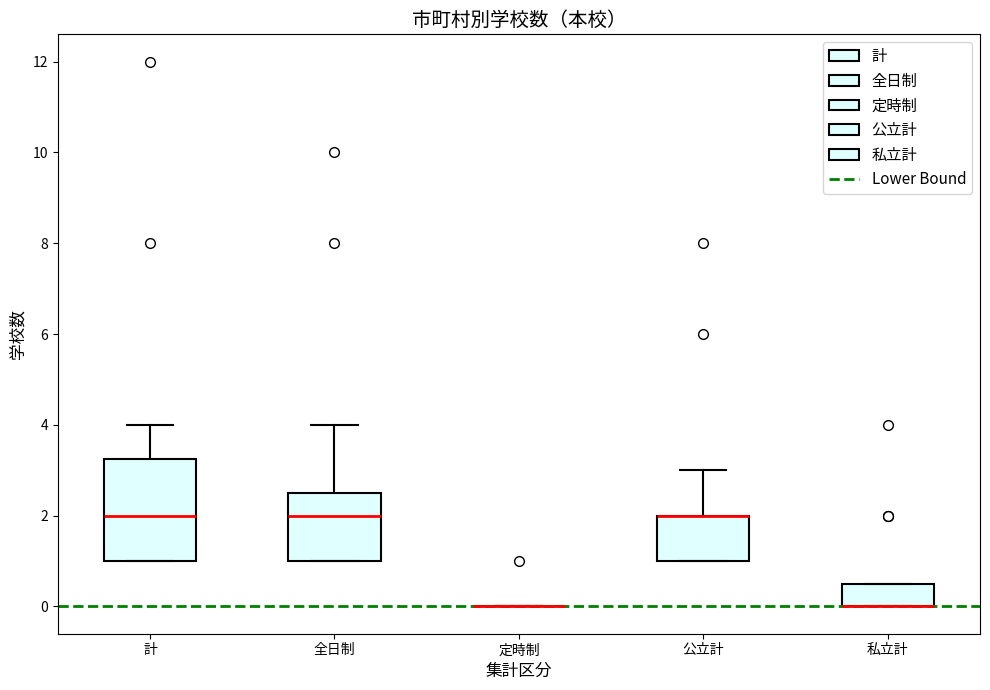

Which box is the tallest, from its lower edge to its upper edge?

計